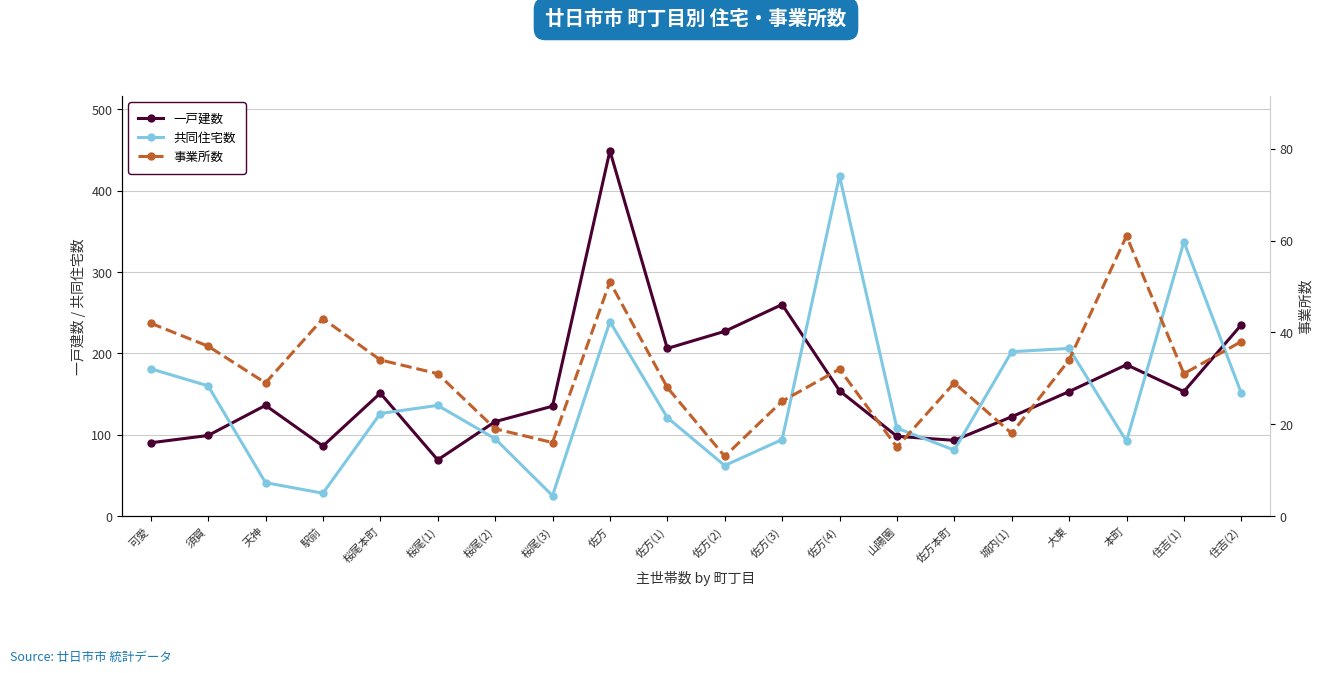

What is the sum of the 事業所数 values at 佐方本町 and 桜尾(1)?

60